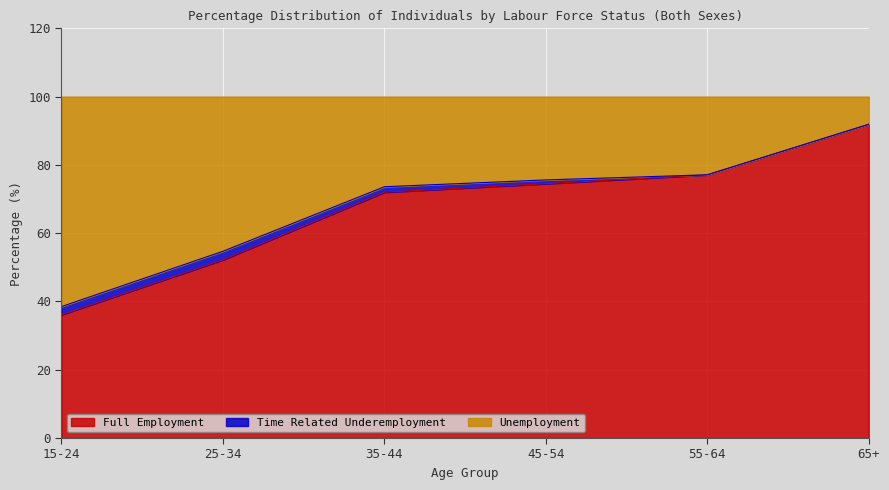

Which category has the highest value in the Full Employment series?

65+